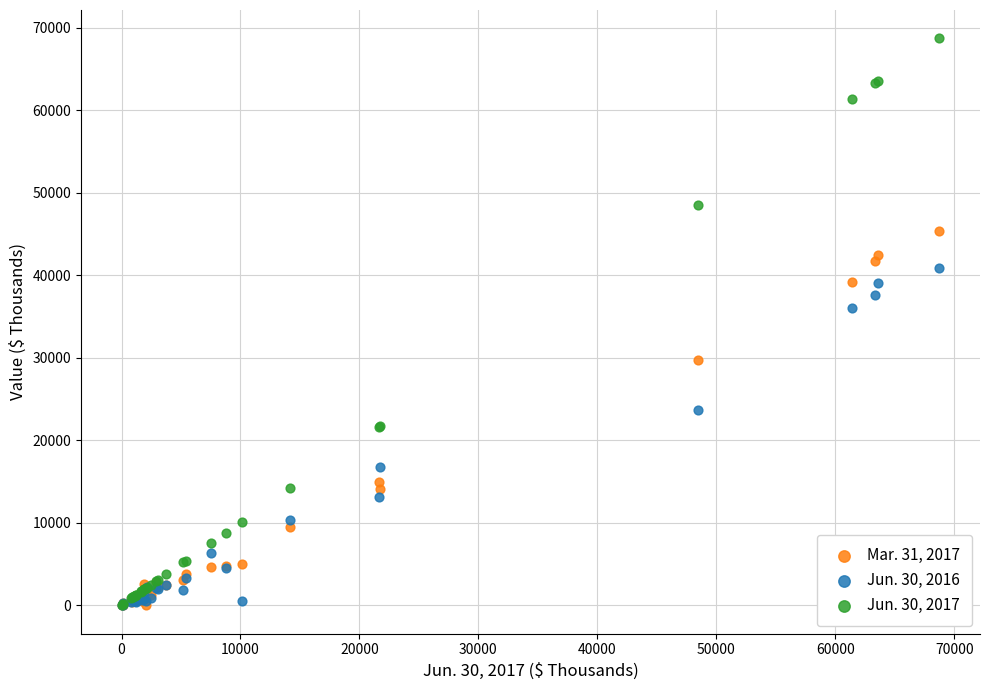

Across all series, what Y value is closest to 34359?

35972